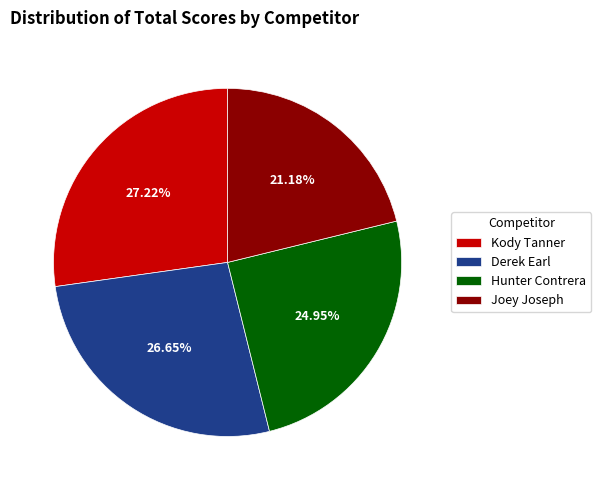

Count the number of slices in the pie.

4